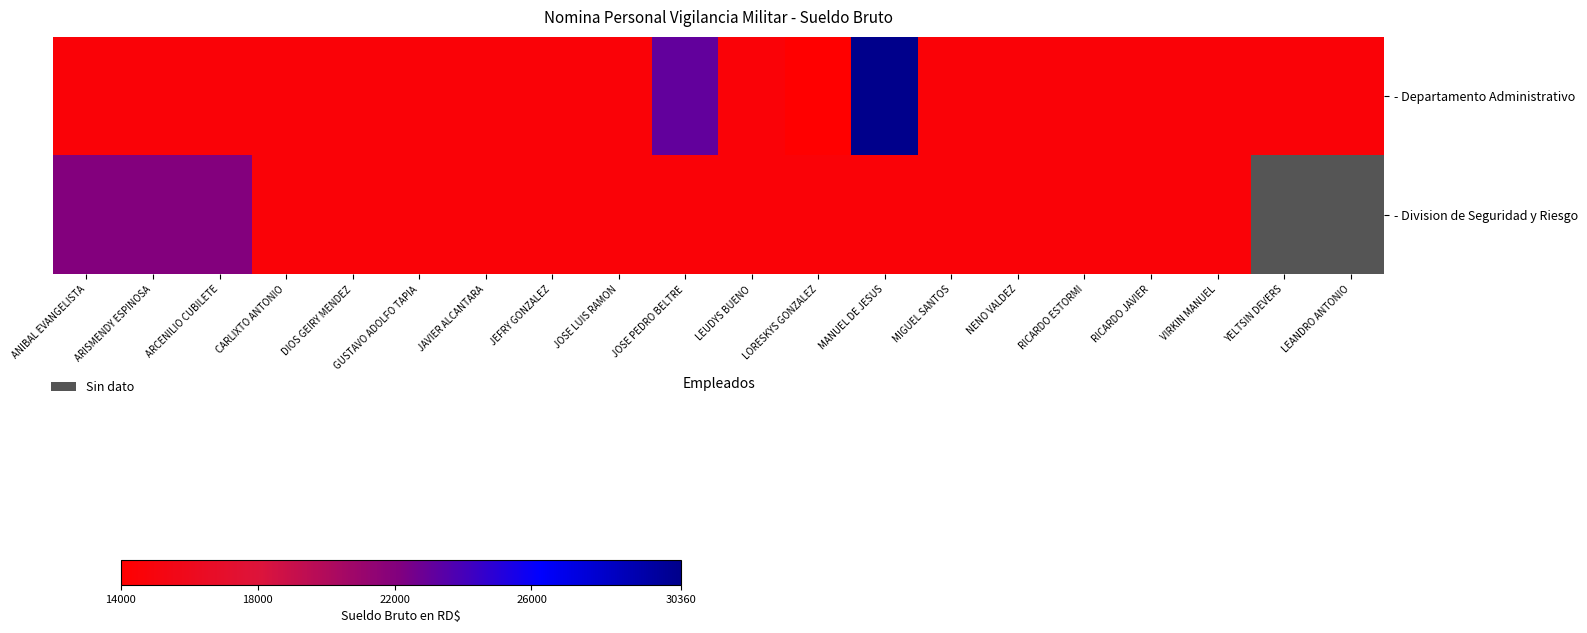

Which series has the largest total across all categories?

- Departamento Administrativo